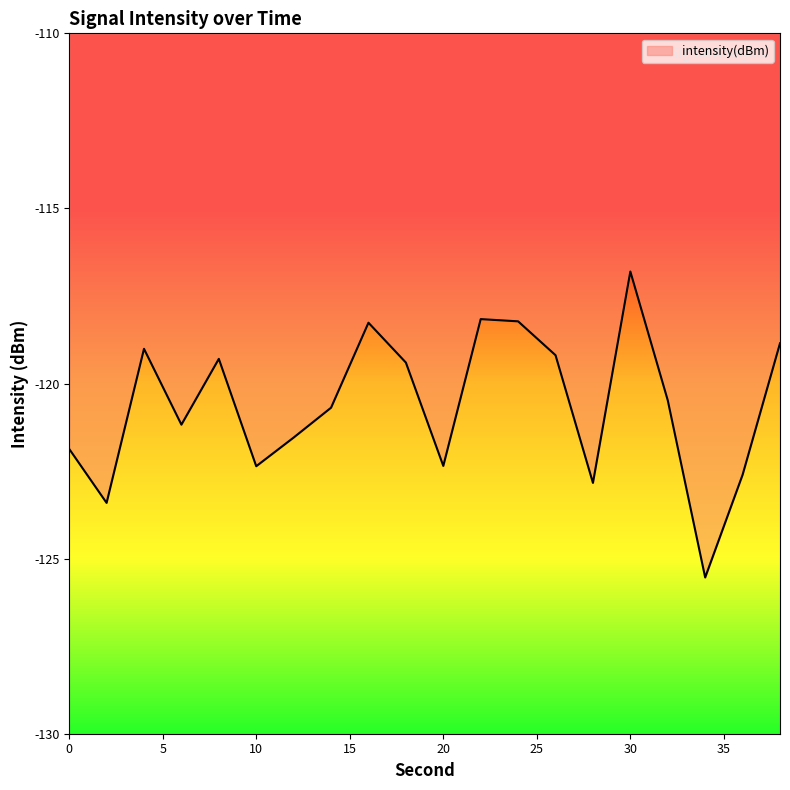

What is the difference between the maximum and minimum values?

8.7